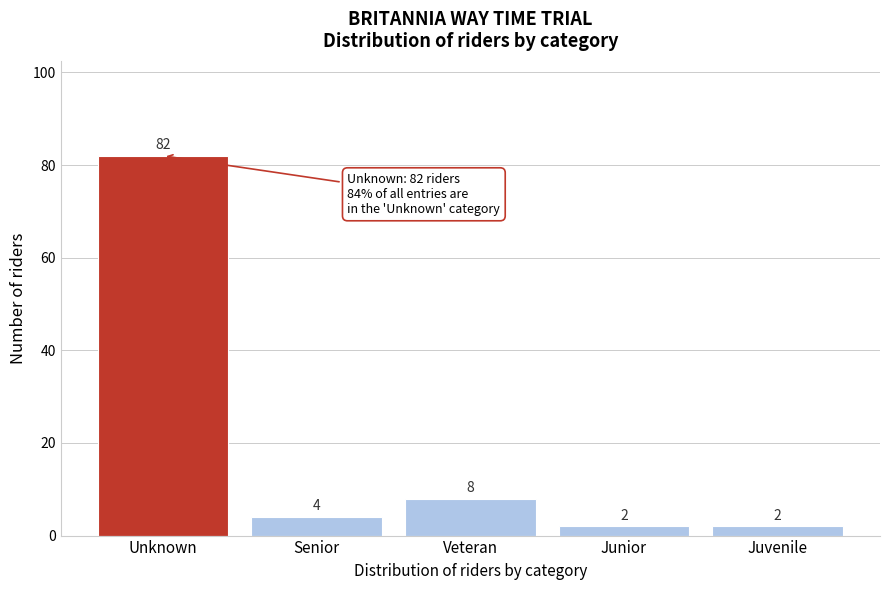

Reading right to left, extract all data points from this chart.

2	2	8	4	82